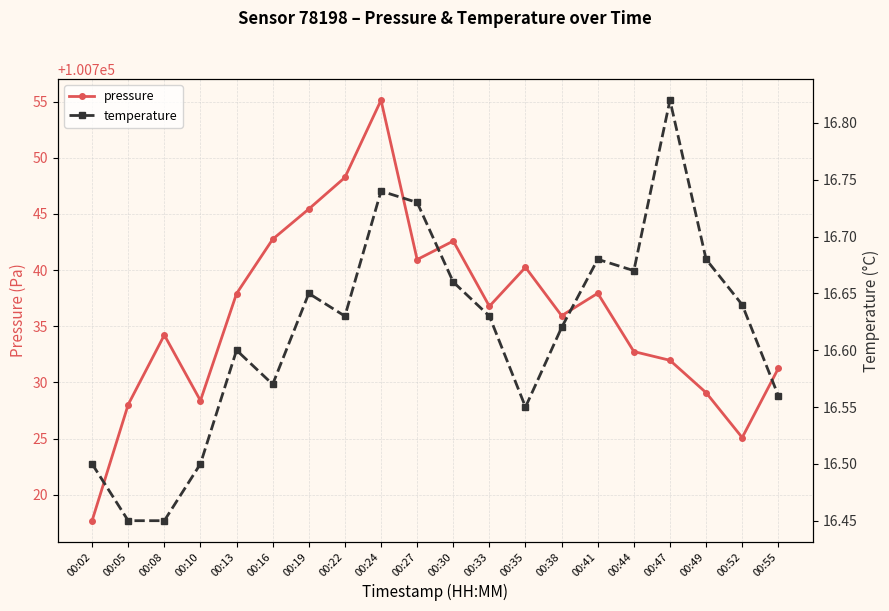

Rank the categories by pressure value from lowest to highest.

00:02, 00:52, 00:05, 00:10, 00:49, 00:55, 00:47, 00:44, 00:08, 00:38, 00:33, 00:13, 00:41, 00:35, 00:27, 00:30, 00:16, 00:19, 00:22, 00:24